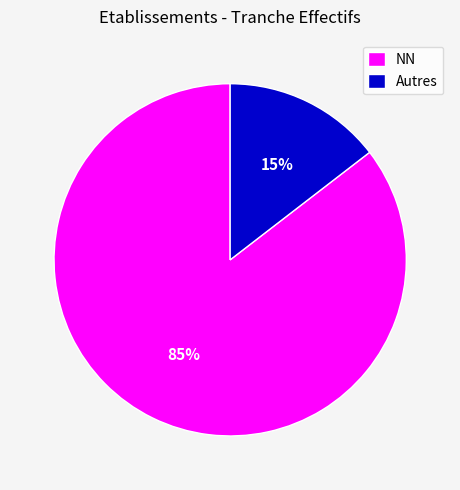

Between NN and Autres, which is larger?

NN